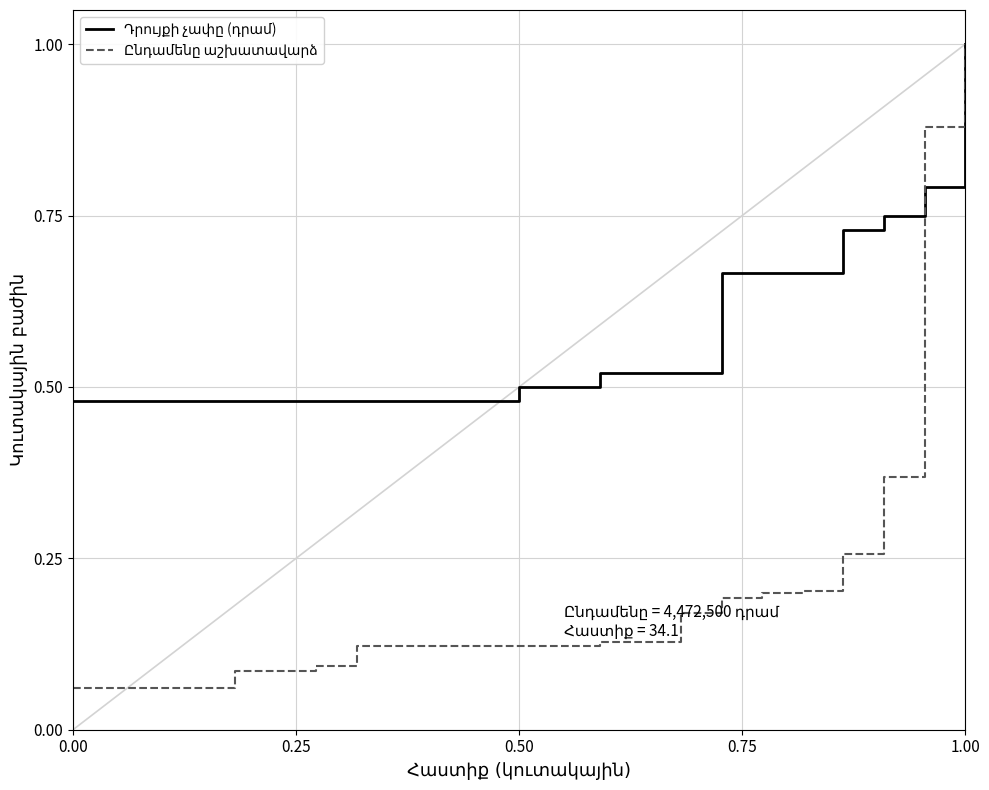

How many lines are shown in the chart?

2